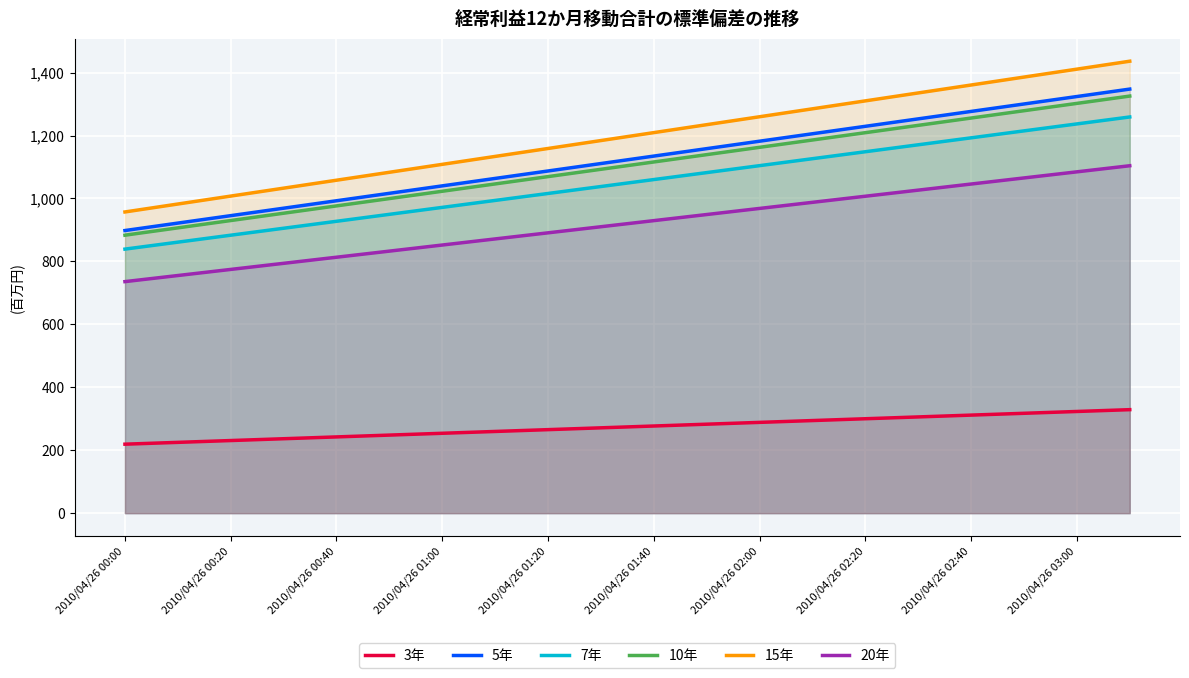

How many lines are shown in the chart?

6